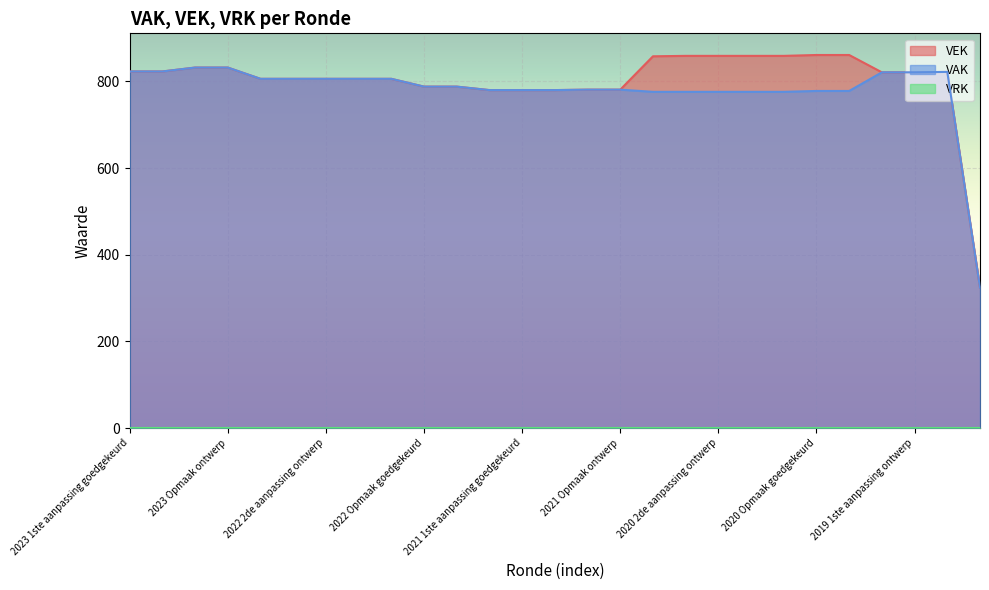

True or false: VEK and VAK cross at least once.

False